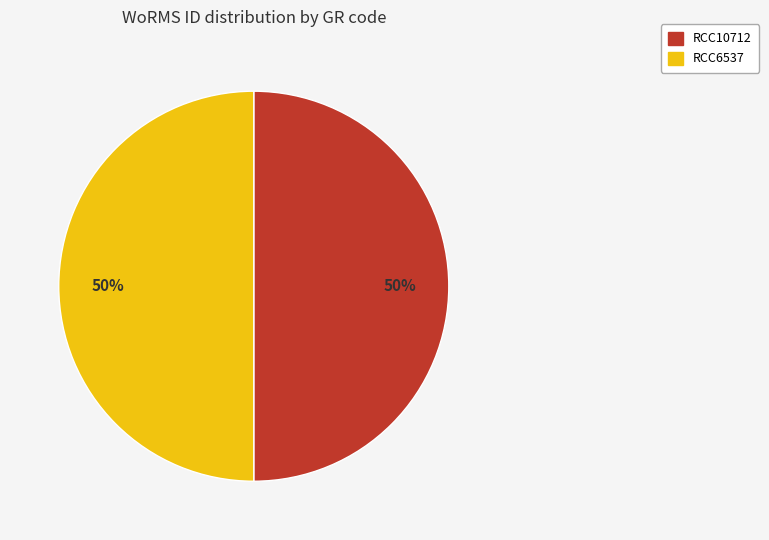

What is the ratio of the value at RCC6537 to the value at RCC10712?

1.0